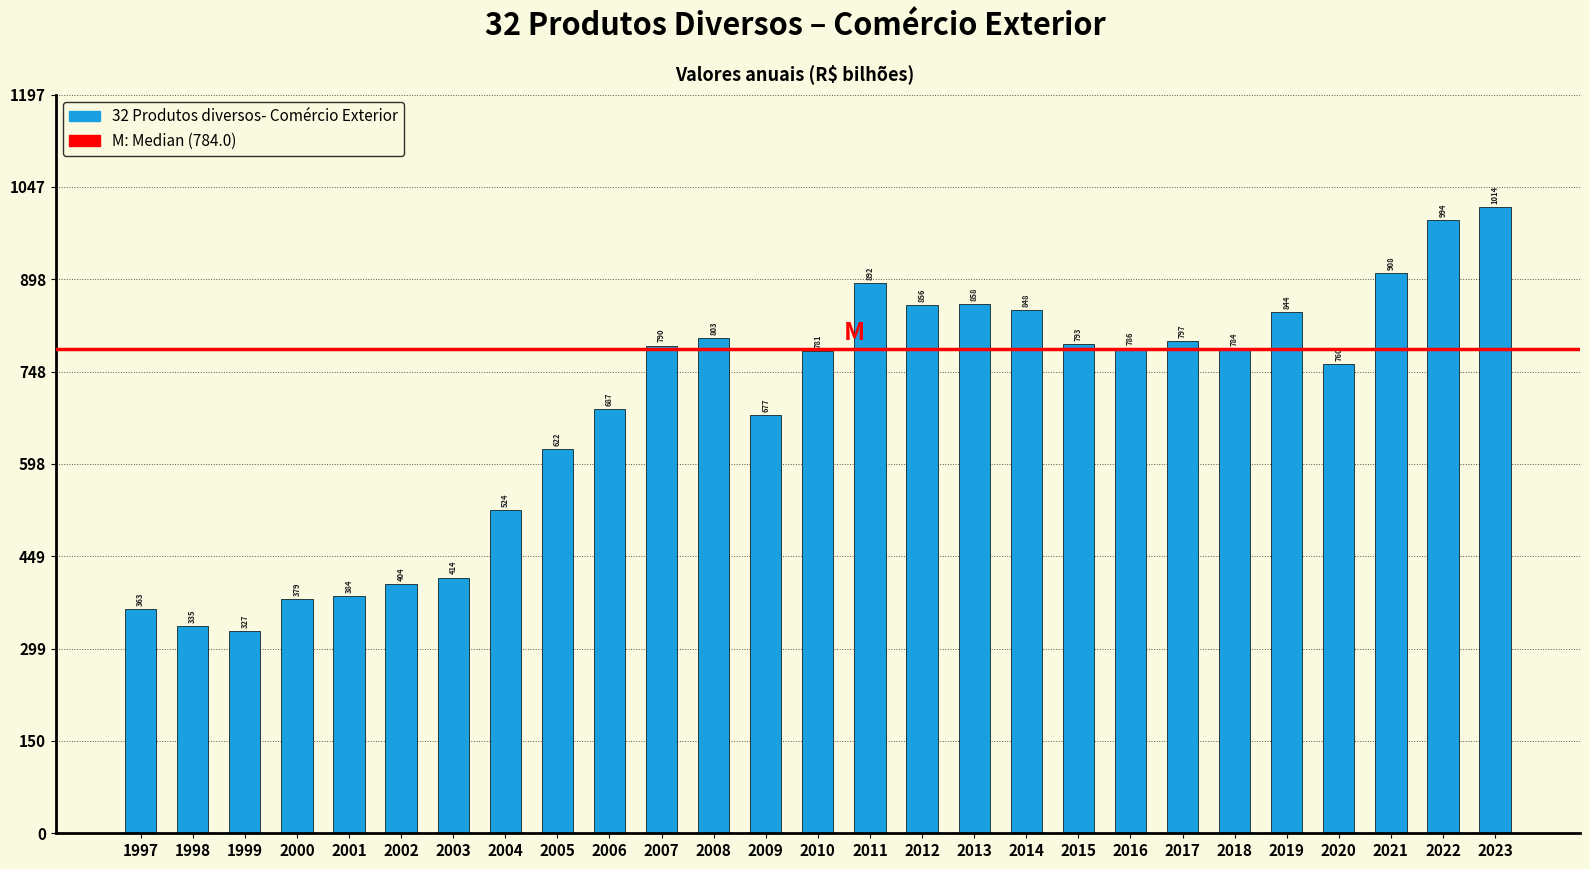

Between 2017 and 2019, which is larger?

2019